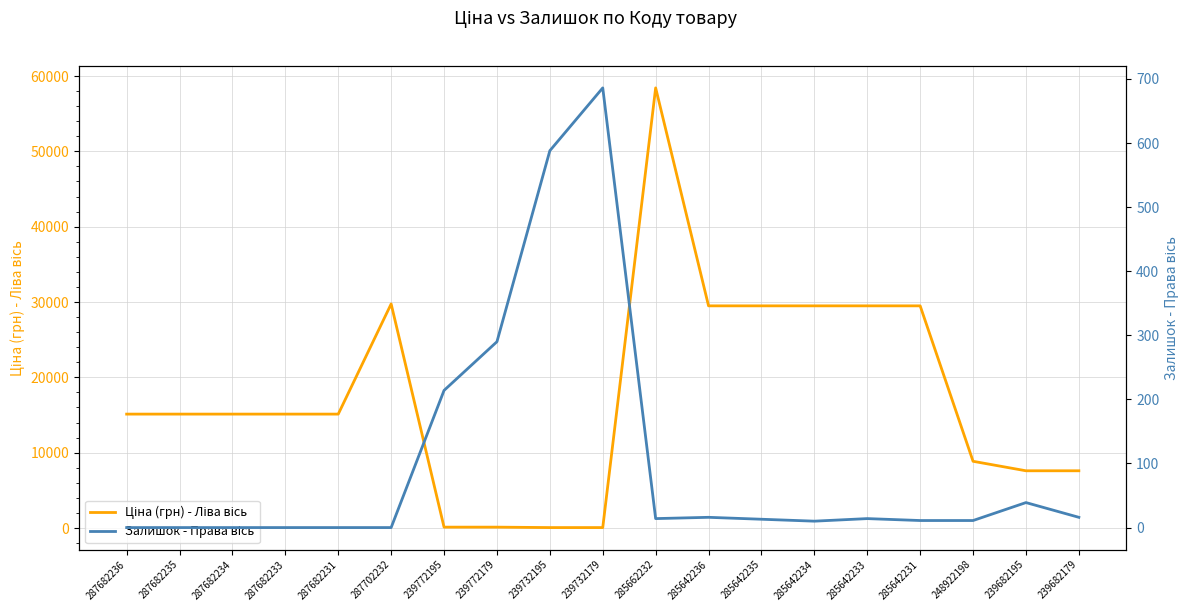

The Ціна (грн) - Ліва вісь series shows 15120.0 at 287682231. True or false?

True